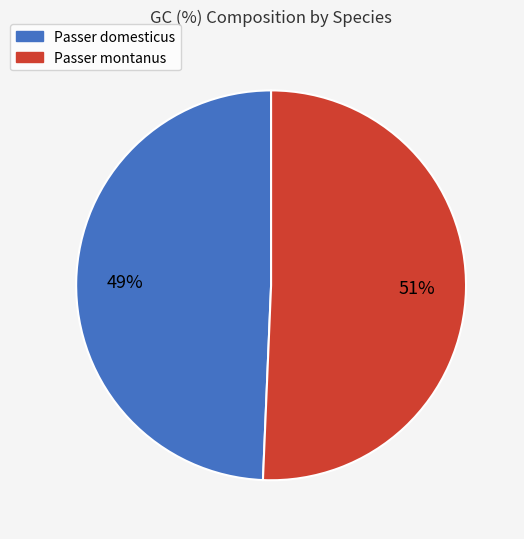

Which slice represents more than half of the pie?

Passer montanus